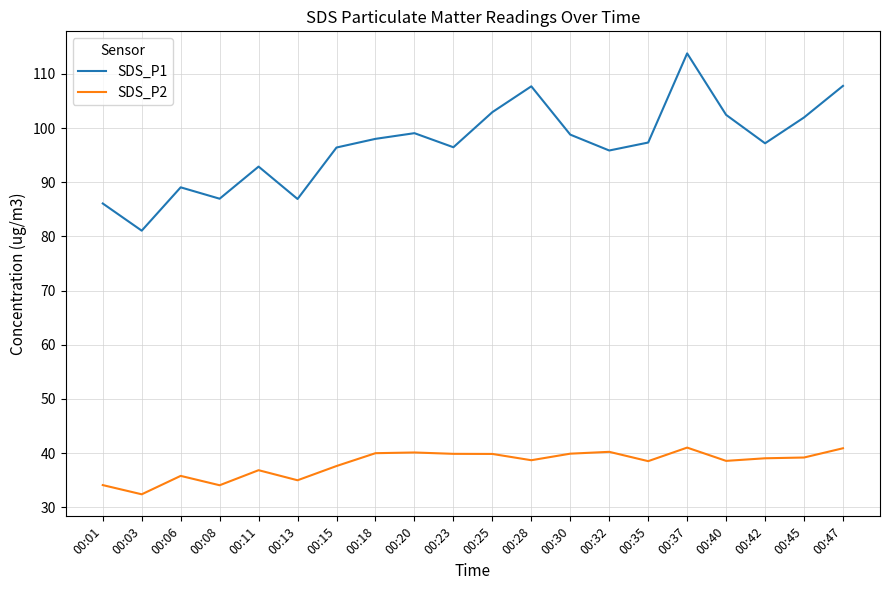

What is the sum of all SDS_P2 values?

761.3